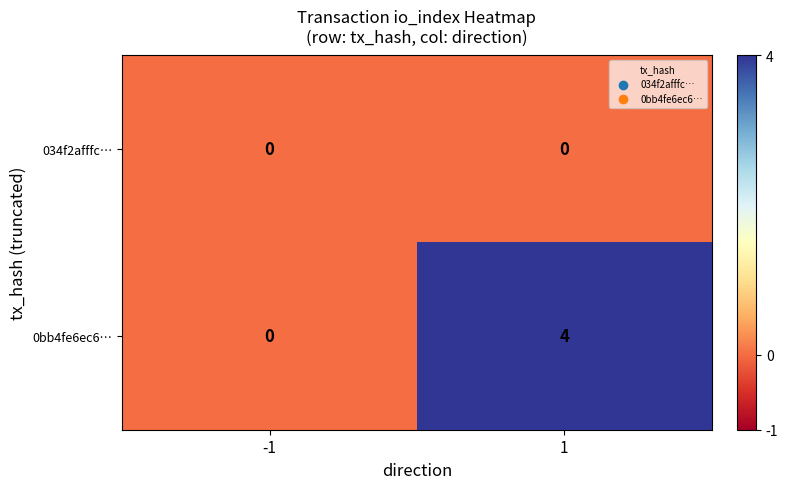

Reading left to right, list all the values displayed in this chart.

034f2afffc…: 0	0
0bb4fe6ec6…: 0	4